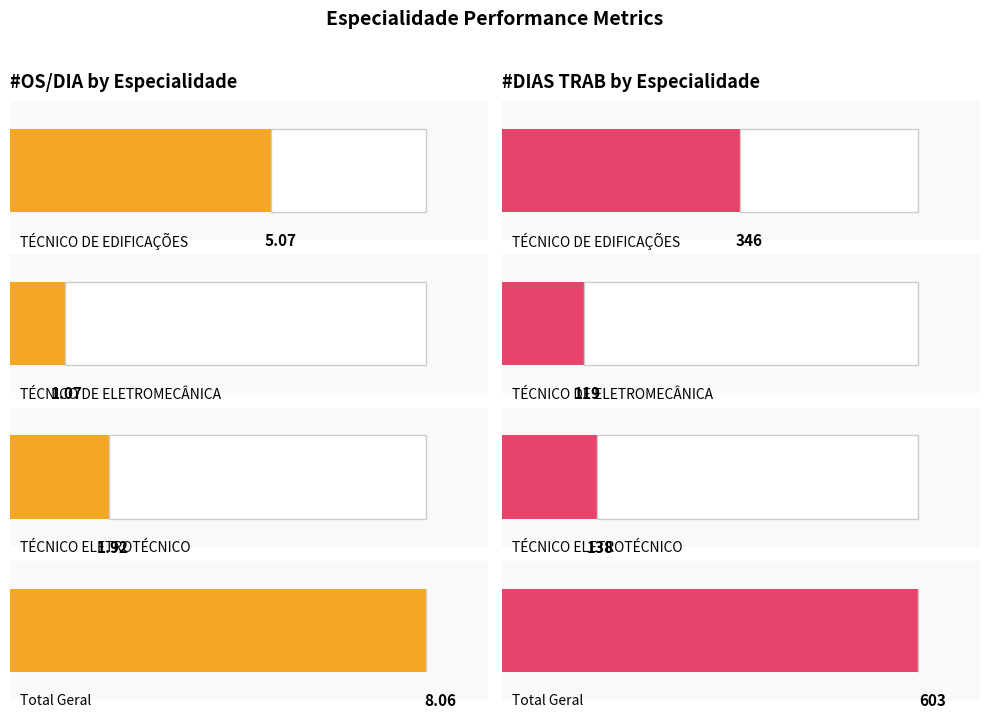

What is the sum of all #OS/DIA values?

16.1